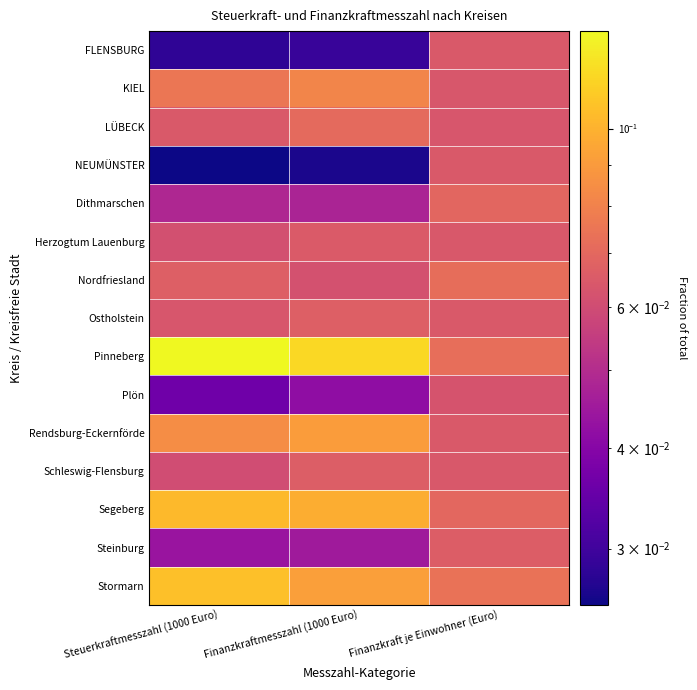

Reading left to right, transcribe all the data shown in this chart.

FLENSBURG: Steuerkraftmesszahl (1000 Euro)=0.0	Finanzkraftmesszahl (1000 Euro)=0.0	Finanzkraft je Einwohner (Euro)=0.1
KIEL: Steuerkraftmesszahl (1000 Euro)=0.1	Finanzkraftmesszahl (1000 Euro)=0.1	Finanzkraft je Einwohner (Euro)=0.1
LÜBECK: Steuerkraftmesszahl (1000 Euro)=0.1	Finanzkraftmesszahl (1000 Euro)=0.1	Finanzkraft je Einwohner (Euro)=0.1
NEUMÜNSTER: Steuerkraftmesszahl (1000 Euro)=0.0	Finanzkraftmesszahl (1000 Euro)=0.0	Finanzkraft je Einwohner (Euro)=0.1
Dithmarschen: Steuerkraftmesszahl (1000 Euro)=0.0	Finanzkraftmesszahl (1000 Euro)=0.0	Finanzkraft je Einwohner (Euro)=0.1
Herzogtum Lauenburg: Steuerkraftmesszahl (1000 Euro)=0.1	Finanzkraftmesszahl (1000 Euro)=0.1	Finanzkraft je Einwohner (Euro)=0.1
Nordfriesland: Steuerkraftmesszahl (1000 Euro)=0.1	Finanzkraftmesszahl (1000 Euro)=0.1	Finanzkraft je Einwohner (Euro)=0.1
Ostholstein: Steuerkraftmesszahl (1000 Euro)=0.1	Finanzkraftmesszahl (1000 Euro)=0.1	Finanzkraft je Einwohner (Euro)=0.1
Pinneberg: Steuerkraftmesszahl (1000 Euro)=0.1	Finanzkraftmesszahl (1000 Euro)=0.1	Finanzkraft je Einwohner (Euro)=0.1
Plön: Steuerkraftmesszahl (1000 Euro)=0.0	Finanzkraftmesszahl (1000 Euro)=0.0	Finanzkraft je Einwohner (Euro)=0.1
Rendsburg-Eckernförde: Steuerkraftmesszahl (1000 Euro)=0.1	Finanzkraftmesszahl (1000 Euro)=0.1	Finanzkraft je Einwohner (Euro)=0.1
Schleswig-Flensburg: Steuerkraftmesszahl (1000 Euro)=0.1	Finanzkraftmesszahl (1000 Euro)=0.1	Finanzkraft je Einwohner (Euro)=0.1
Segeberg: Steuerkraftmesszahl (1000 Euro)=0.1	Finanzkraftmesszahl (1000 Euro)=0.1	Finanzkraft je Einwohner (Euro)=0.1
Steinburg: Steuerkraftmesszahl (1000 Euro)=0.0	Finanzkraftmesszahl (1000 Euro)=0.0	Finanzkraft je Einwohner (Euro)=0.1
Stormarn: Steuerkraftmesszahl (1000 Euro)=0.1	Finanzkraftmesszahl (1000 Euro)=0.1	Finanzkraft je Einwohner (Euro)=0.1